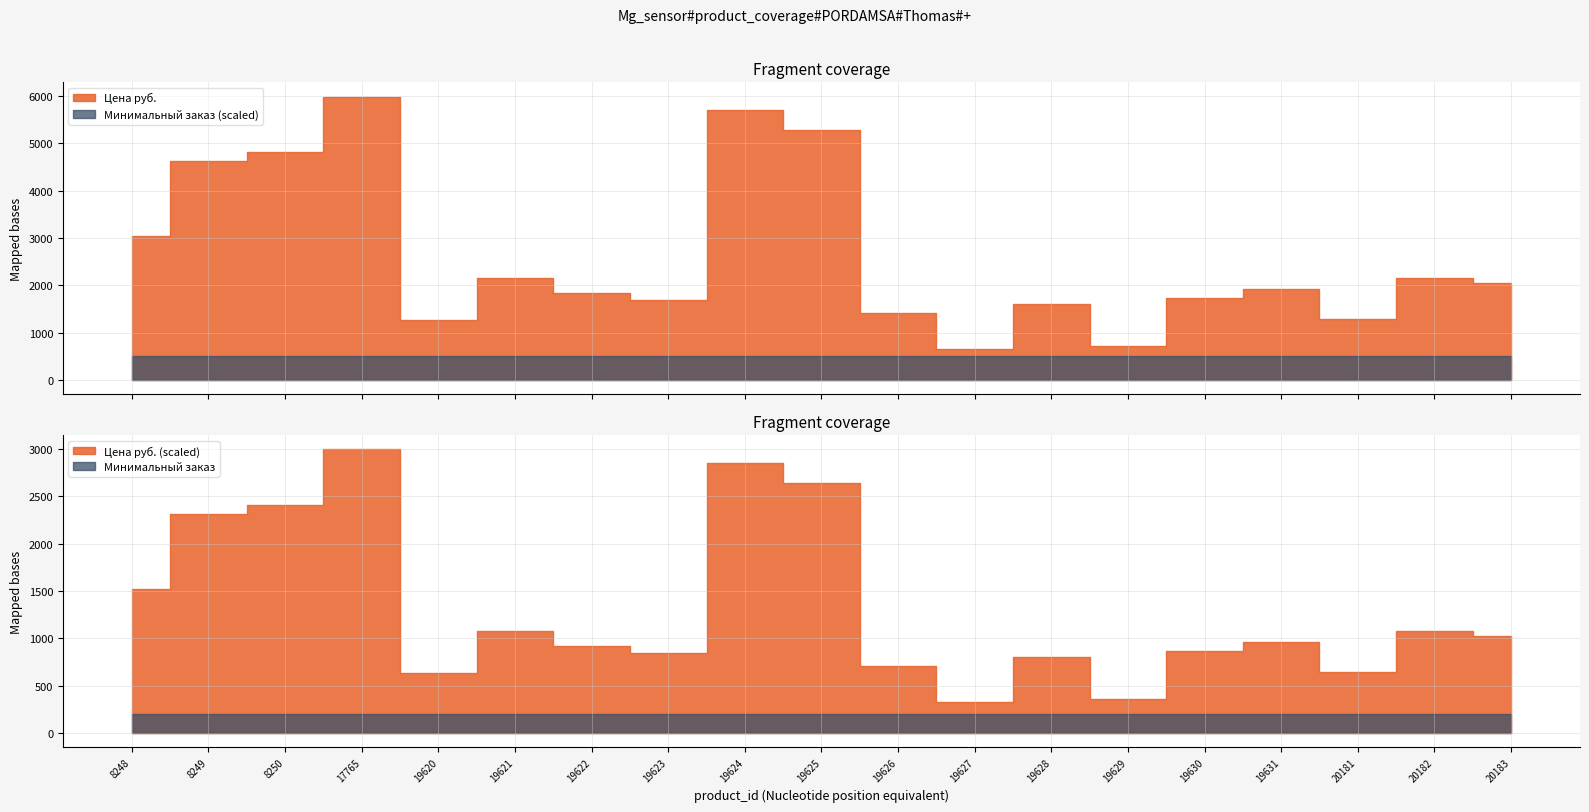

Between 19627 and 19631, which series saw the biggest shift?

Цена руб.